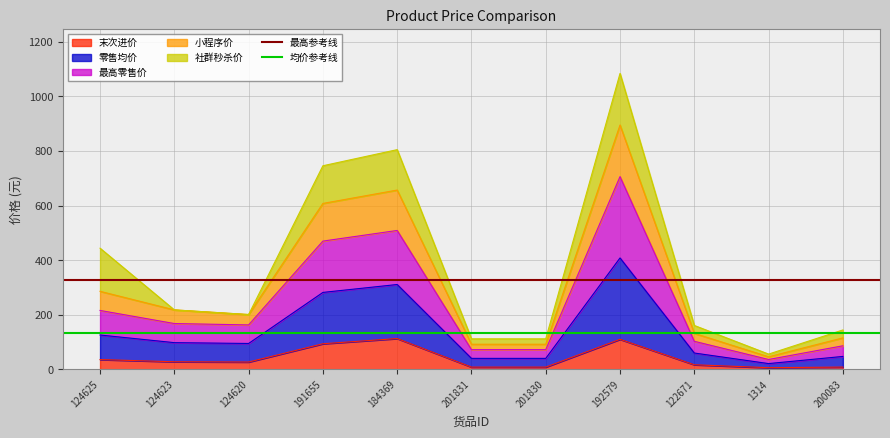

The 均价参考线 series shows 69.0 at 124623. True or false?

False